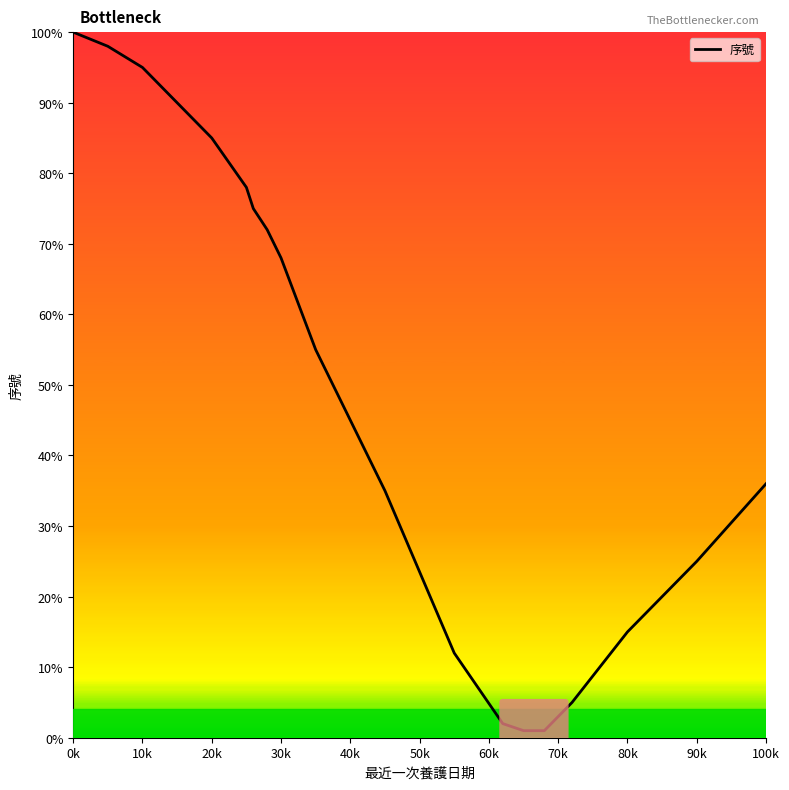

How many lines are shown in the chart?

1